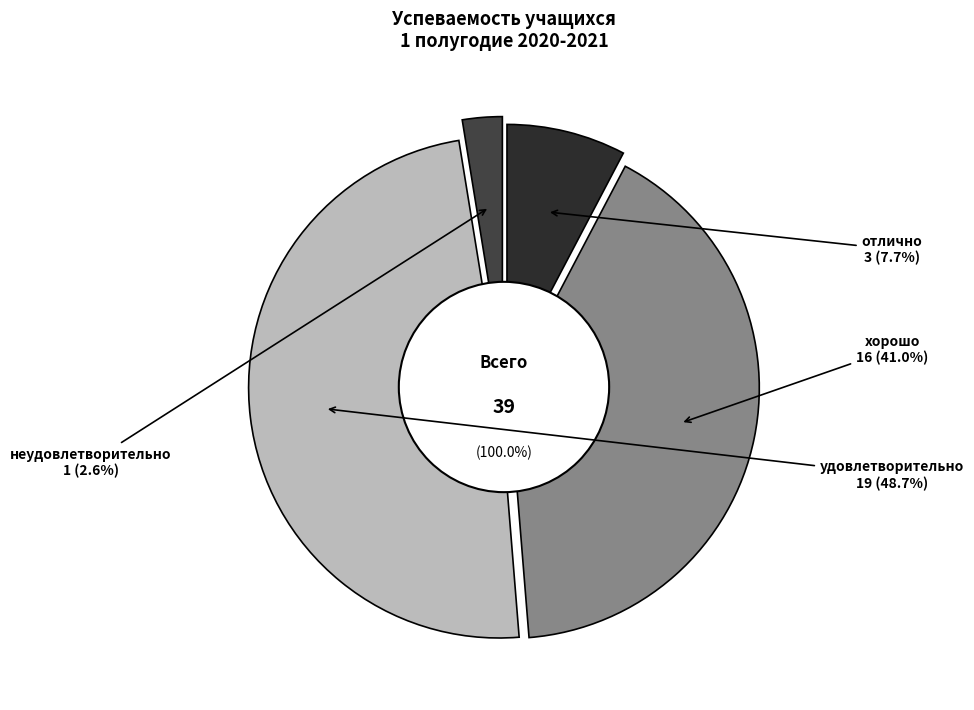

To the nearest percent, what is the difference between the неудовлетворительно and хорошо slice percentages?

38%